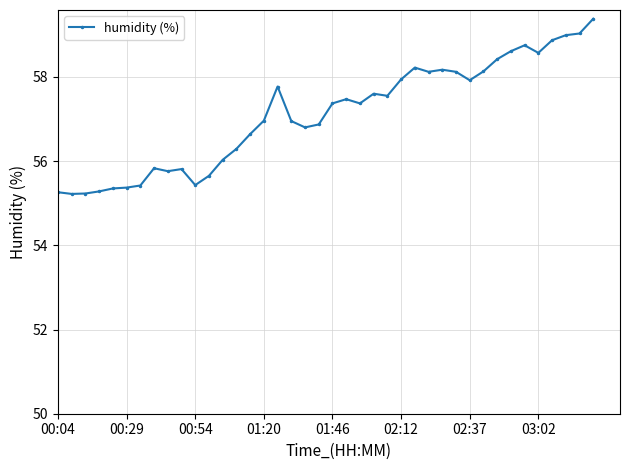

What is the value of the 3rd point from the left?

55.2